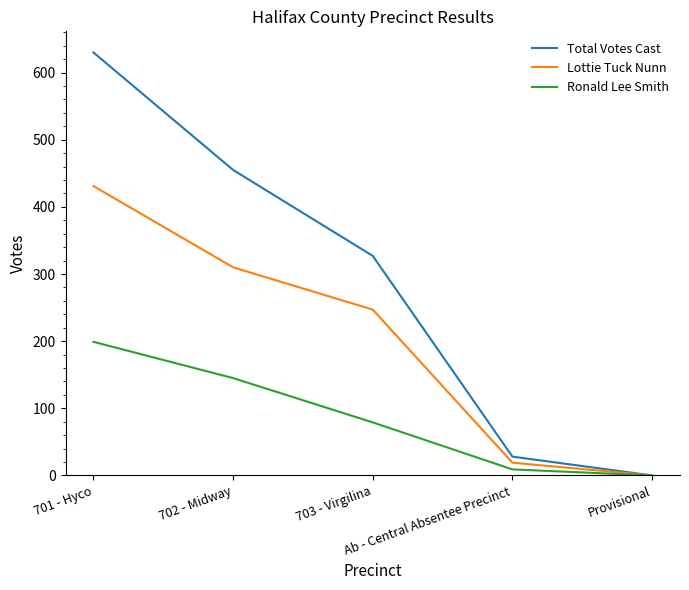

Which series has the widest spread of values?

Total Votes Cast